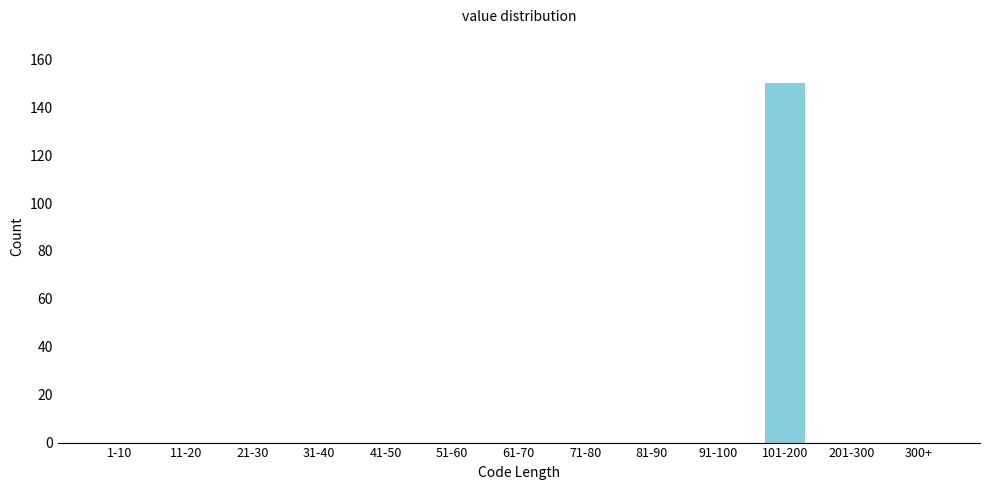

Reading left to right, transcribe all the data shown in this chart.

1-10=0	11-20=0	21-30=0	31-40=0	41-50=0	51-60=0	61-70=0	71-80=0	81-90=0	91-100=0	101-200=150	201-300=0	300+=0